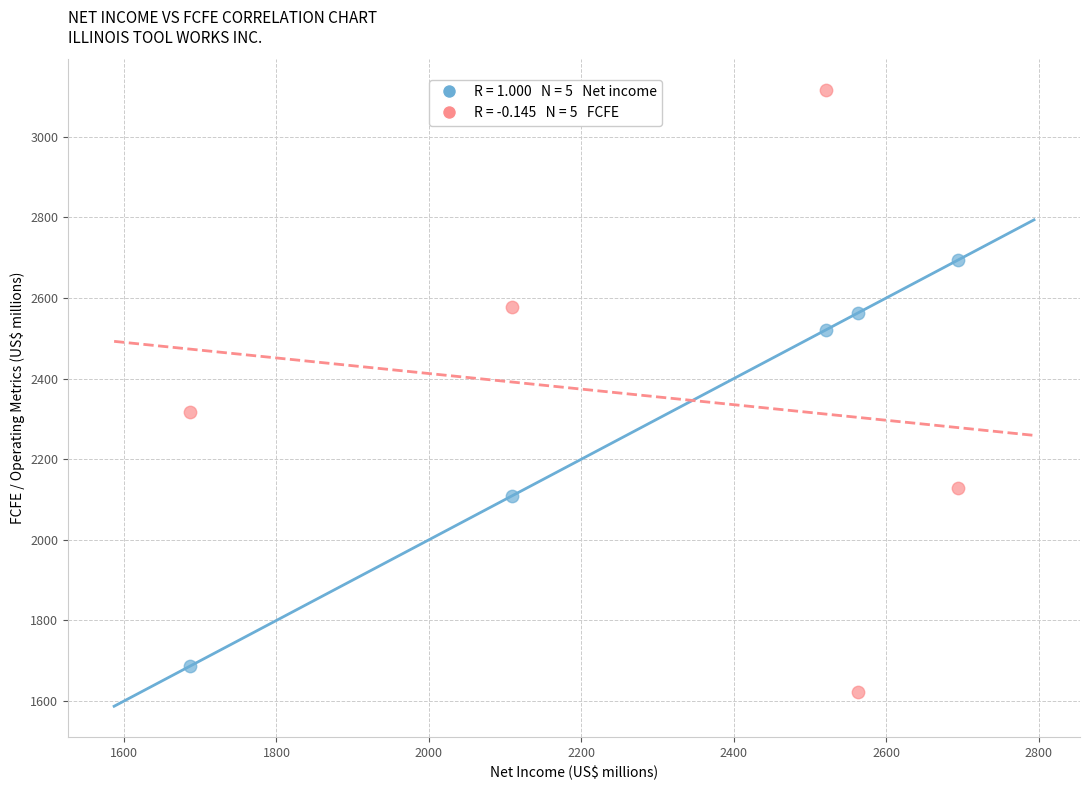

Across all data points, what is the average X value?

2315